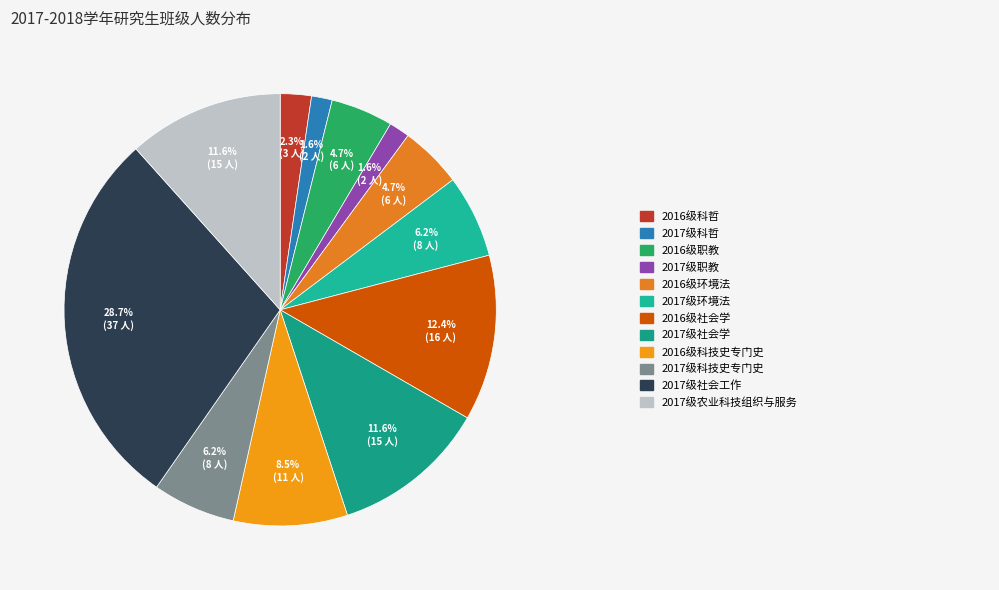

How many slices are in this pie chart?

12